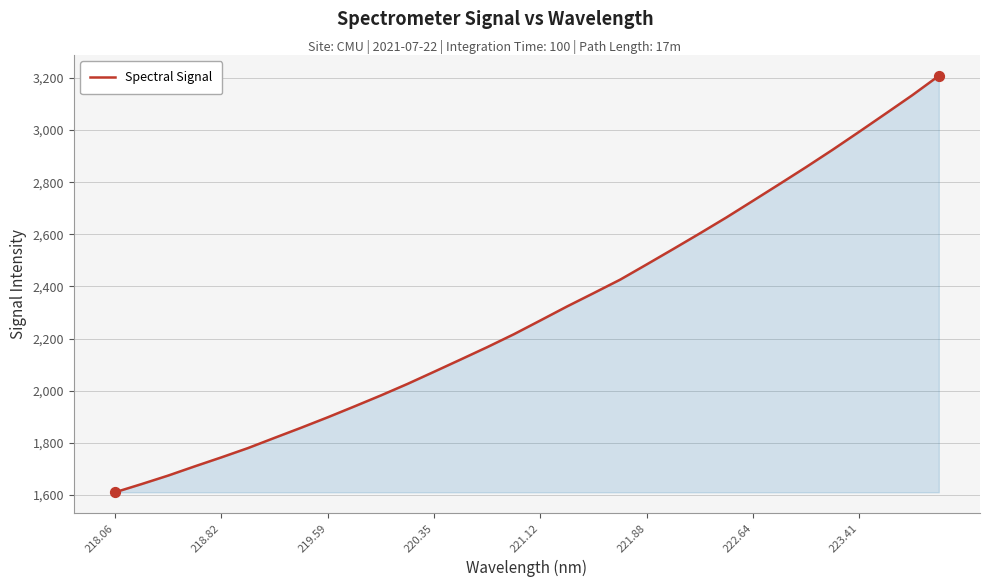

What is the greatest value displayed?

3208.0